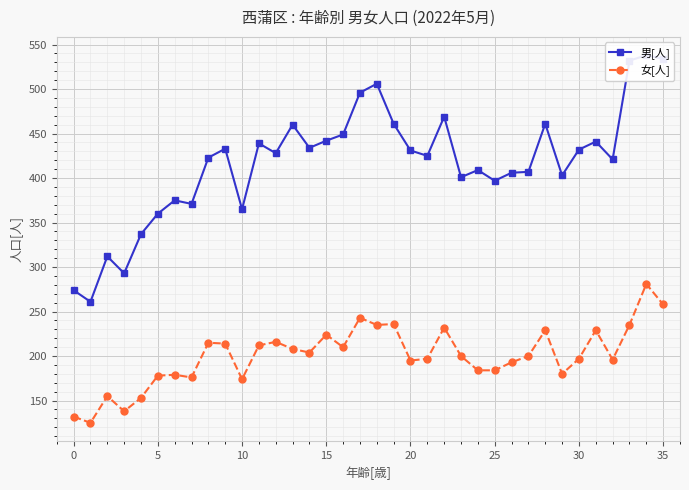

Rank the series by their maximum value, from lowest to highest.

女[人], 男[人]